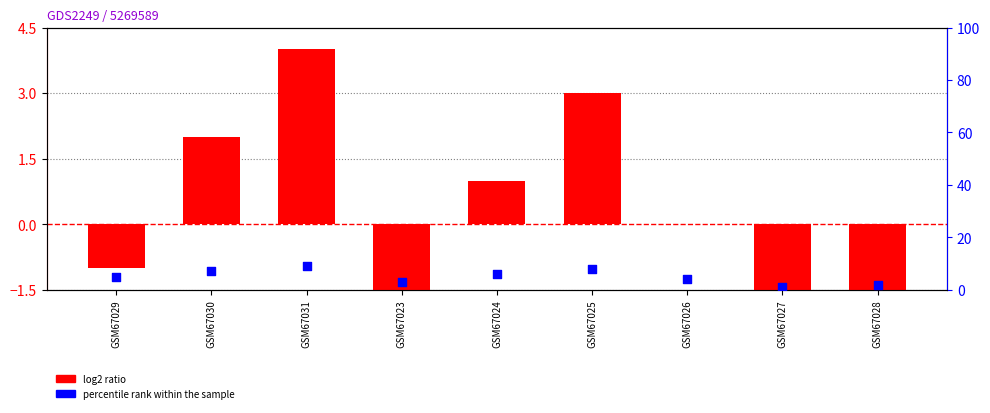

What is the total value across all series at GSM67030?

9